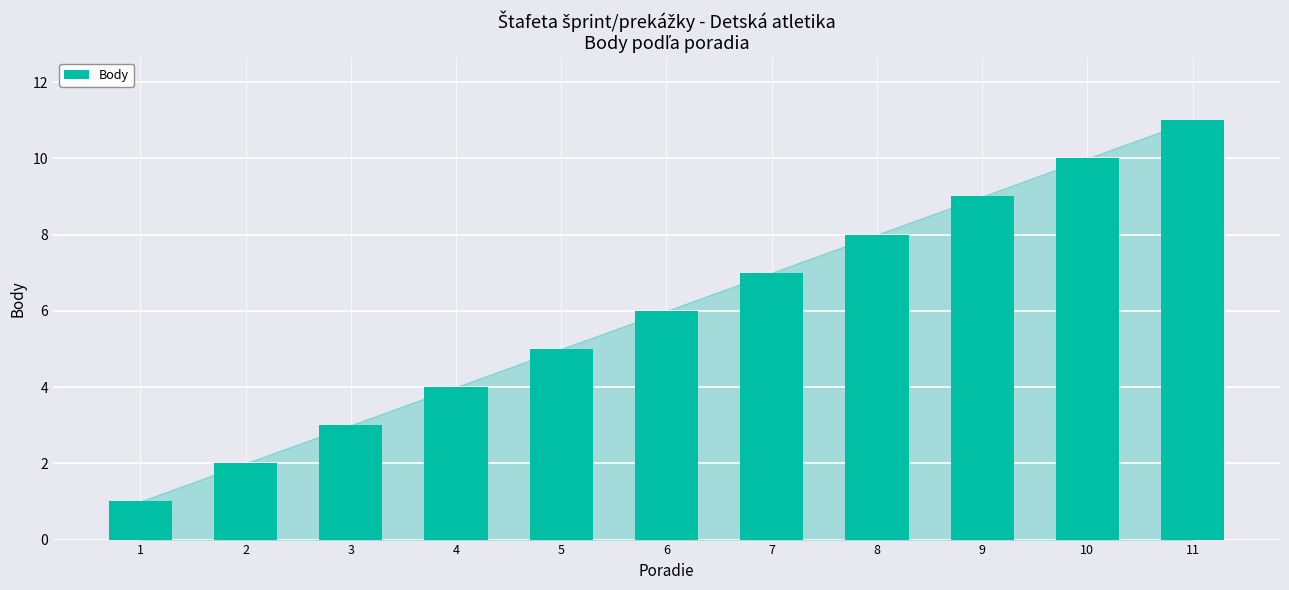

Which label corresponds to the smallest value in the chart?

1